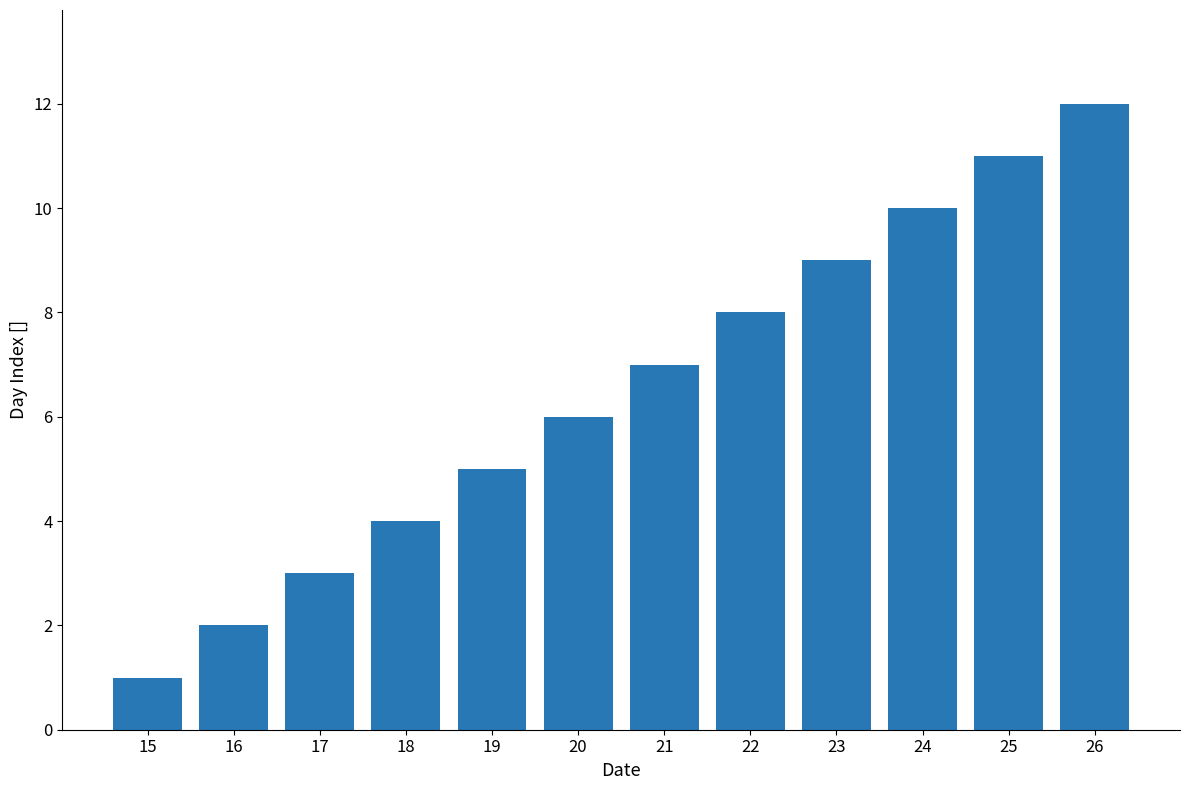

How many distinct data groups are displayed?

1